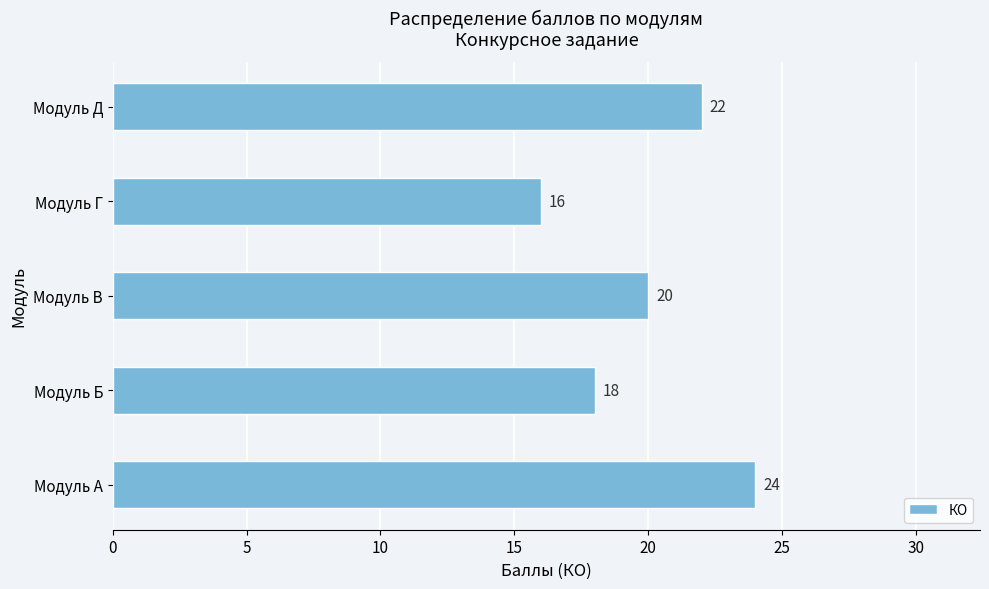

At which category does the chart reach its minimum across all series?

Модуль Г